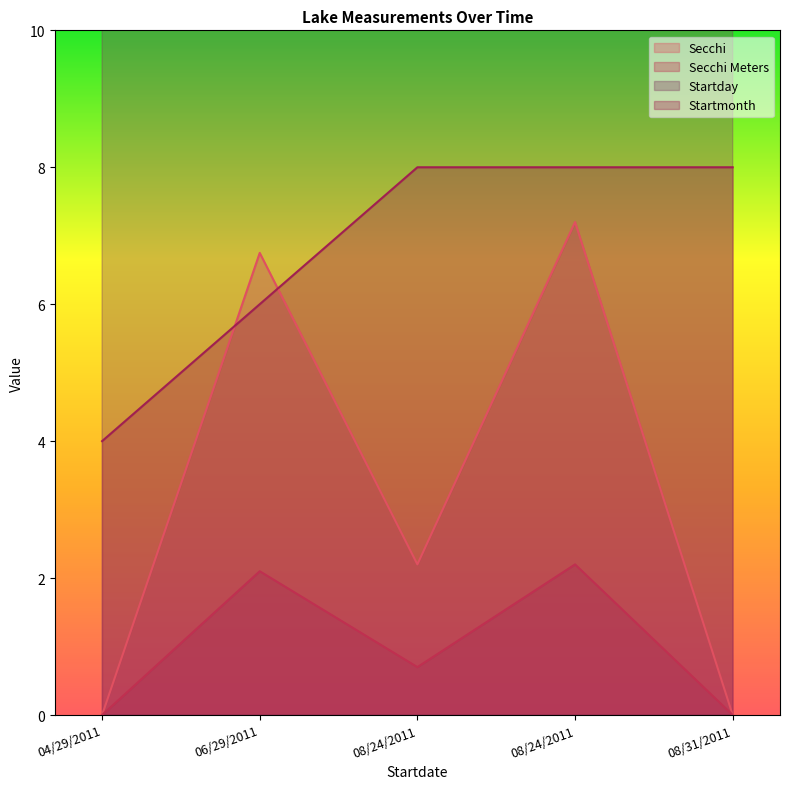

Is the value of Secchi at 08/24/2011 greater than the value of Startday at 08/24/2011?

No